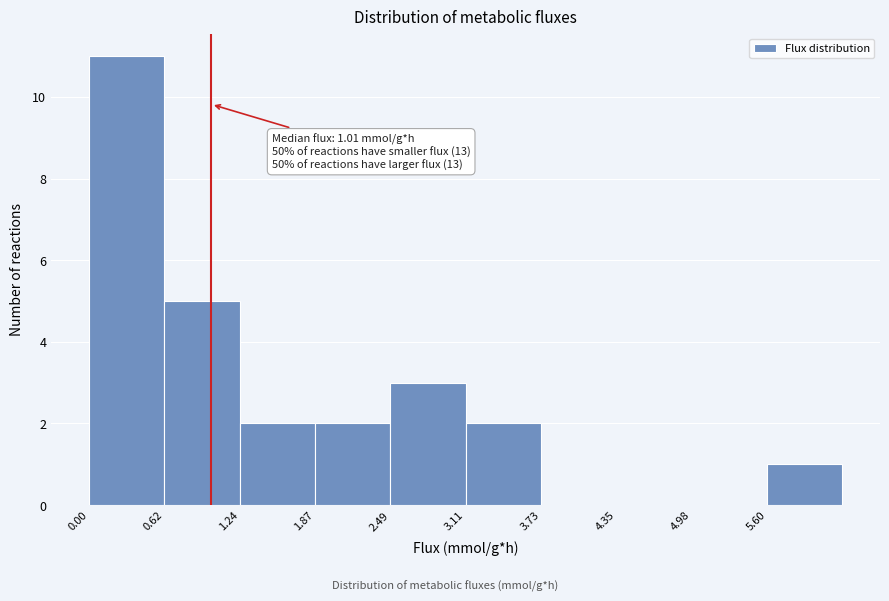

Over which range of the x-axis is the bar tallest?

0.0 to 0.6